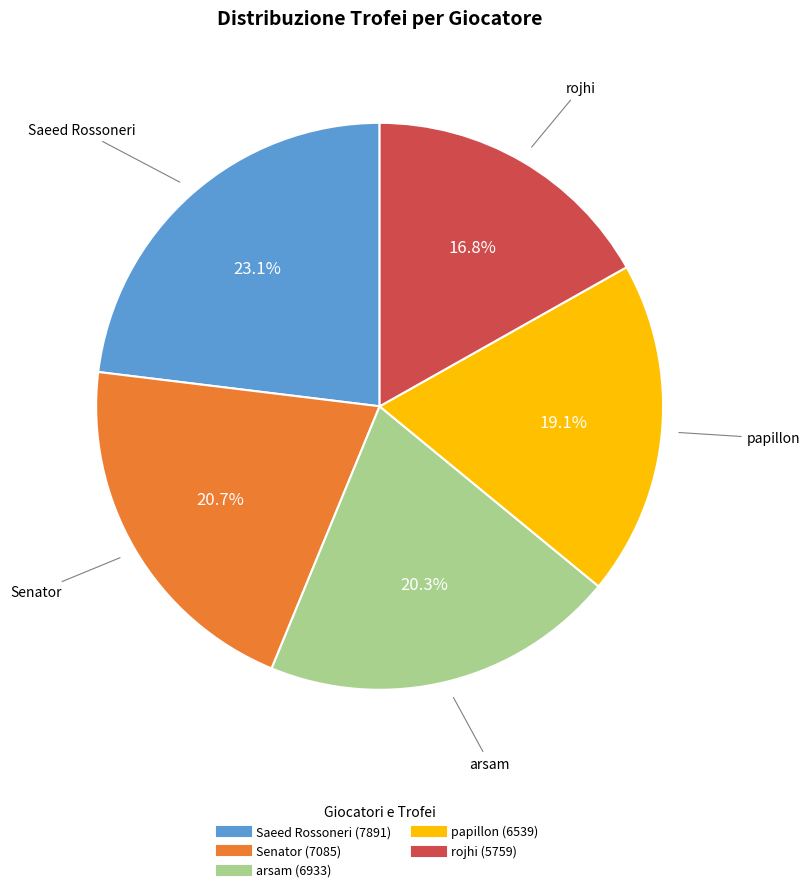

Between arsam and papillon, which is larger?

arsam